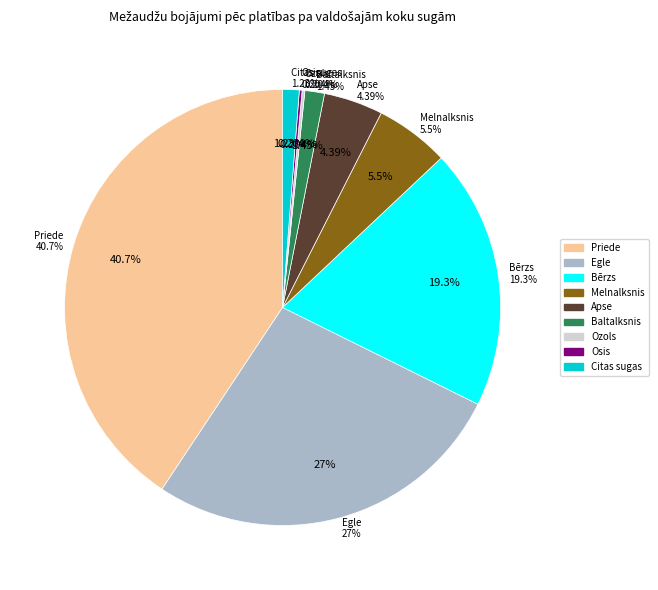

Count the number of slices in the pie.

9